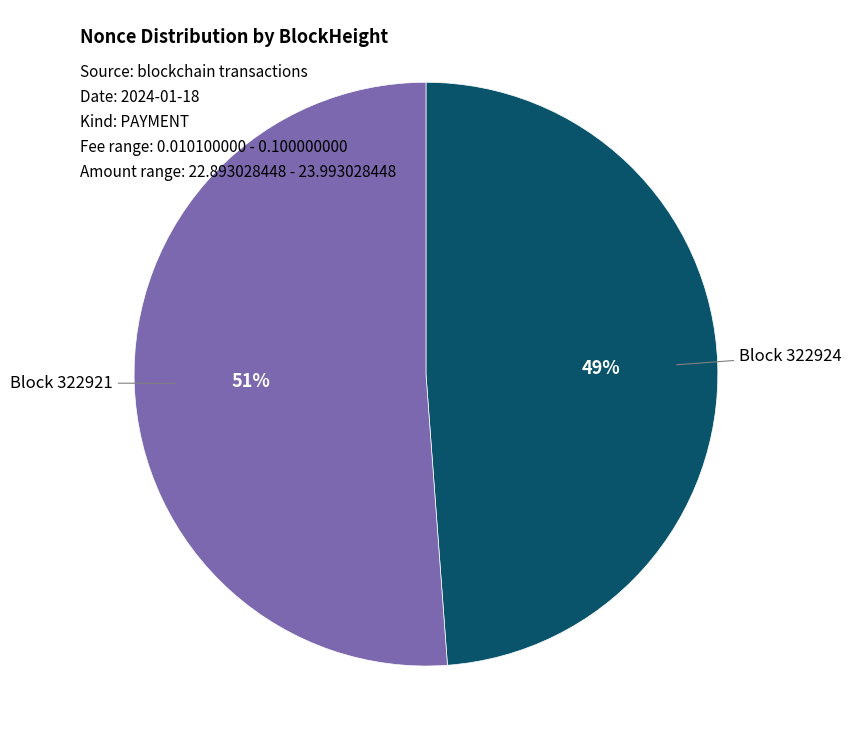

Does any single category account for the majority?

Yes